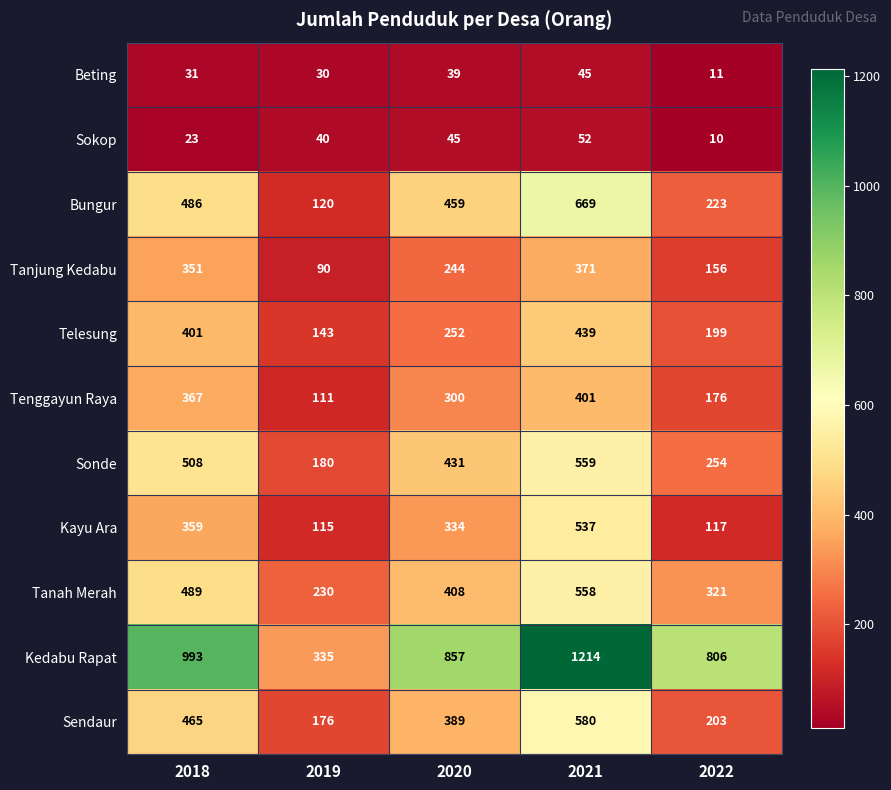

At how many categories does at least one series exceed 602?

4